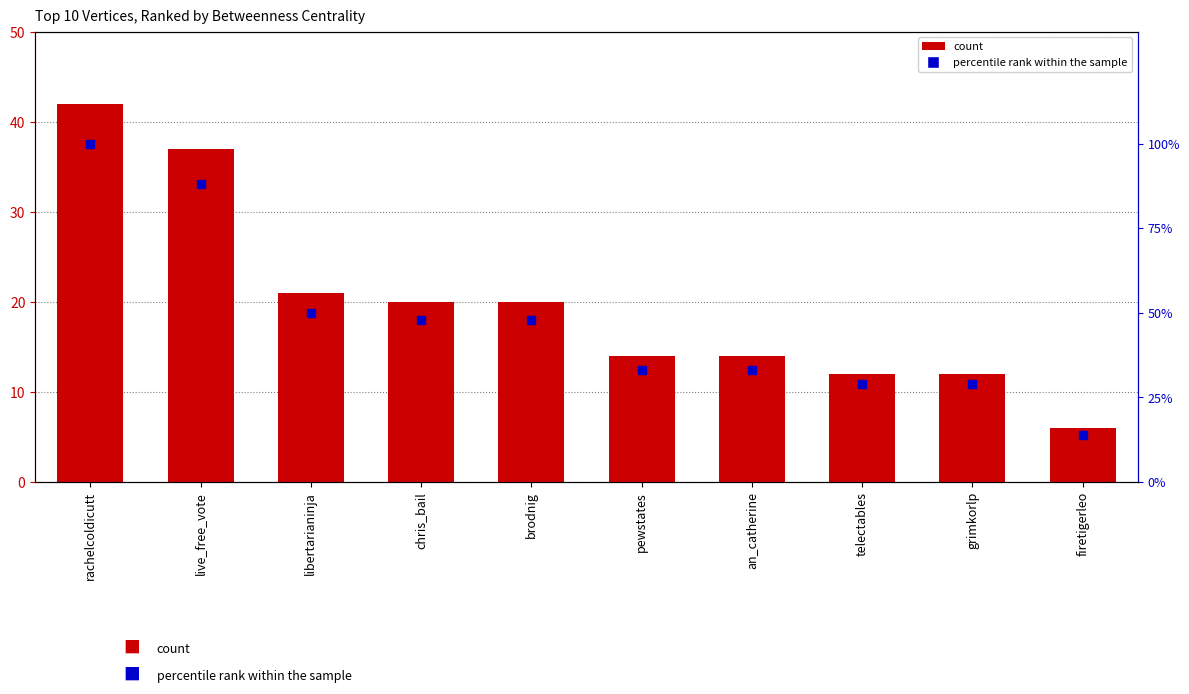

What are all the series names shown in the legend?

count, percentile rank within the sample